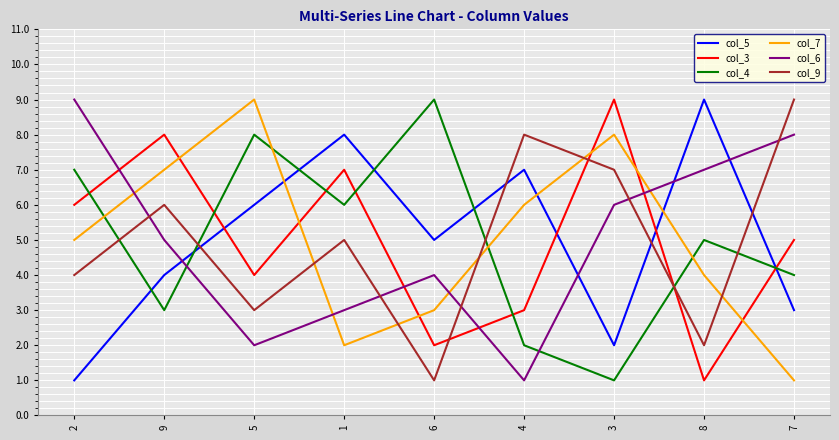

What is the maximum value shown in the chart?

9